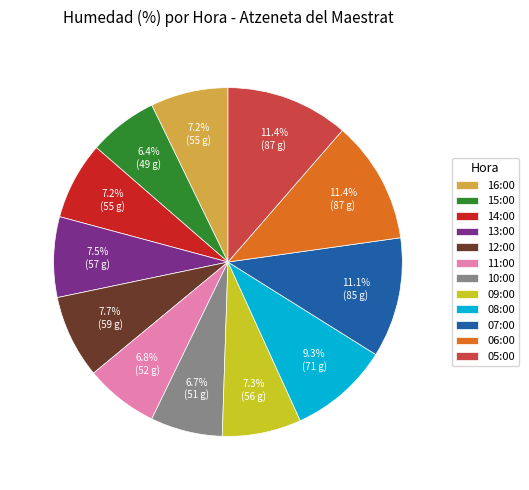

Which has a higher value, 15:00 or 06:00?

06:00